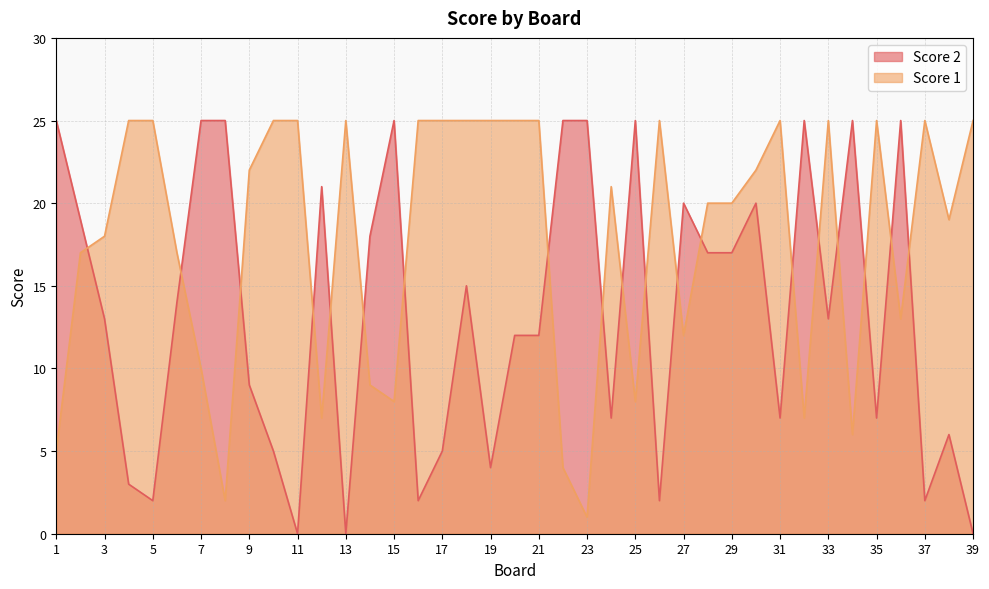

Where is the first local maximum for Score 1?

13